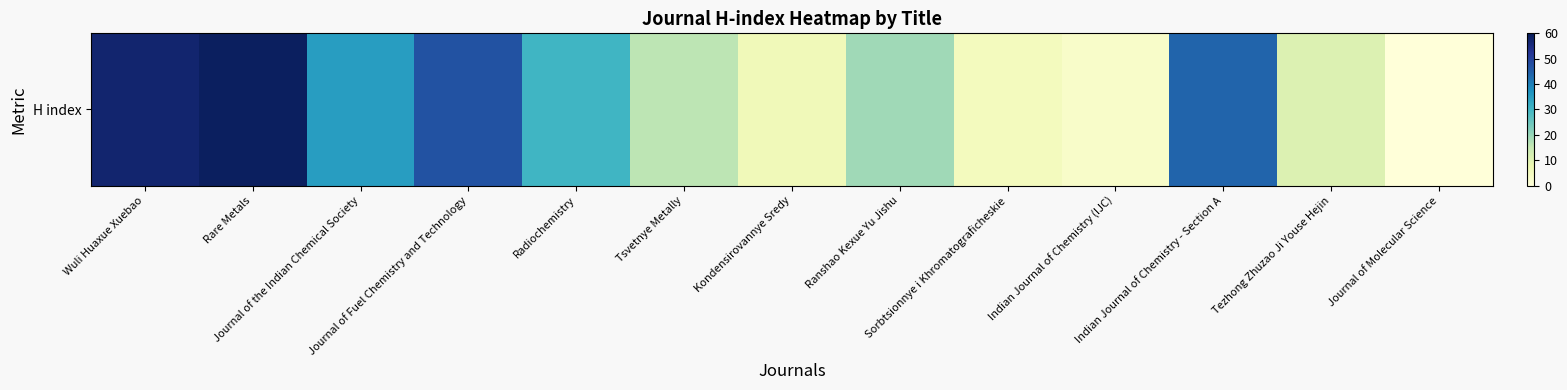

True or false: the data shows 6 at Kondensirovannye Sredy.

True